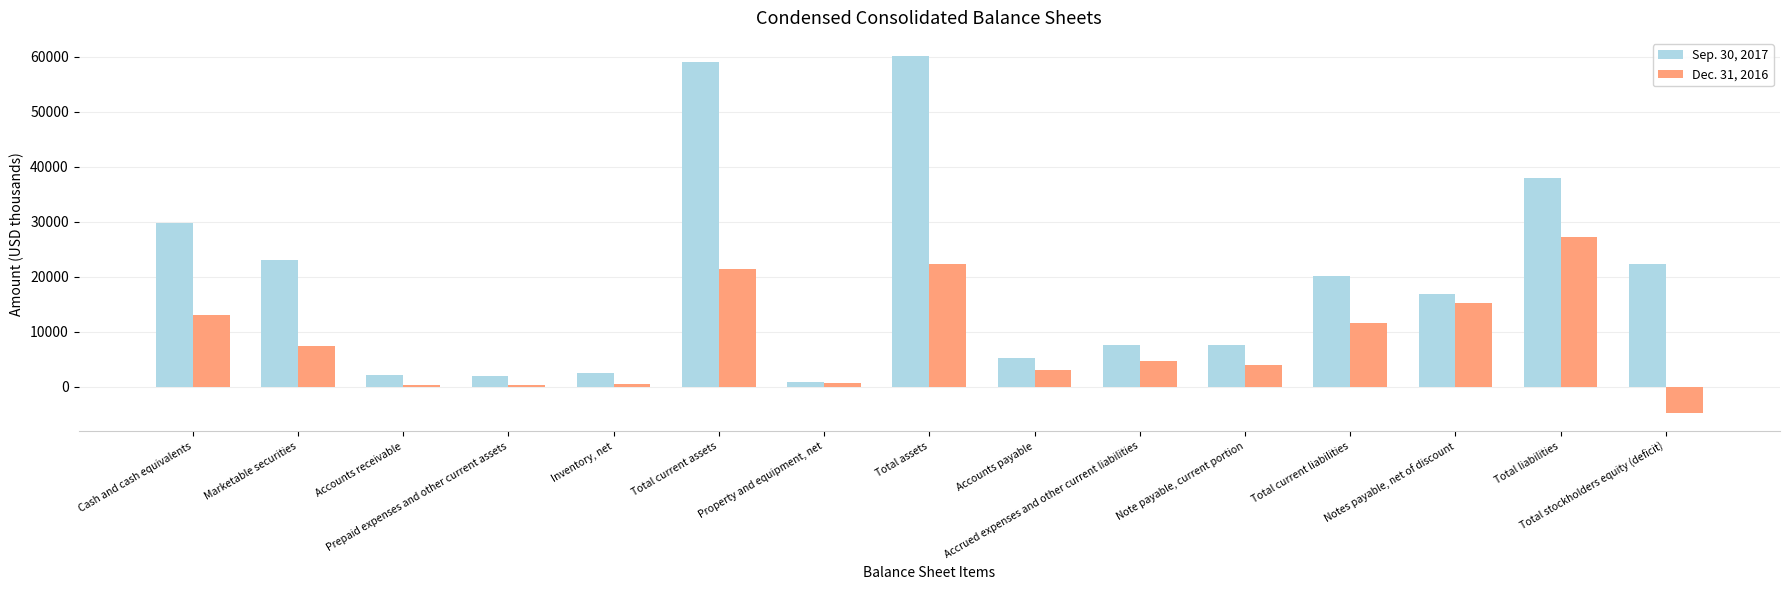

What is the spread (max minus min) of values at Cash and cash equivalents?

16736